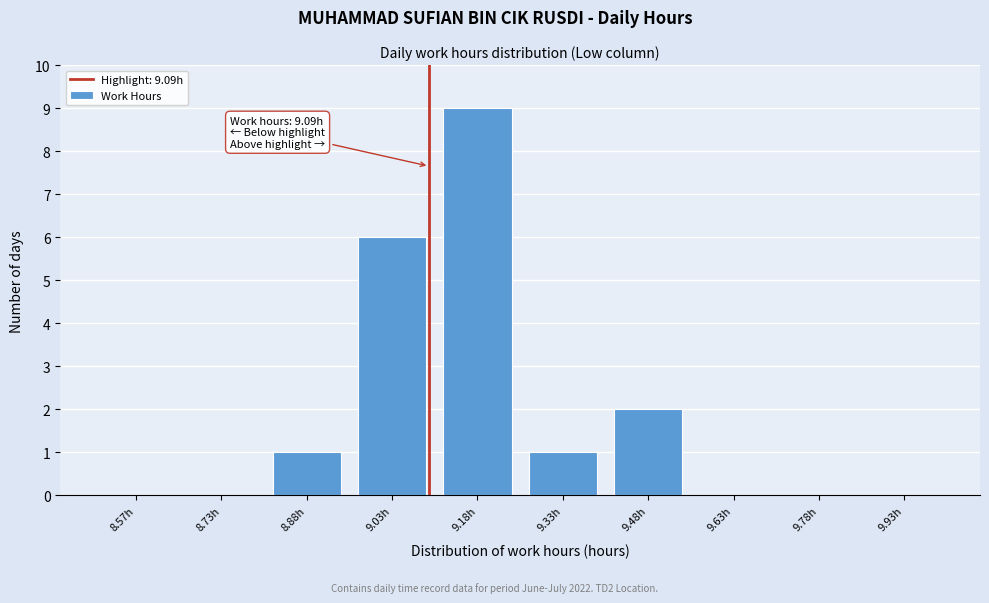

Which range on the x-axis has the tallest bar?

9.10 to 9.25